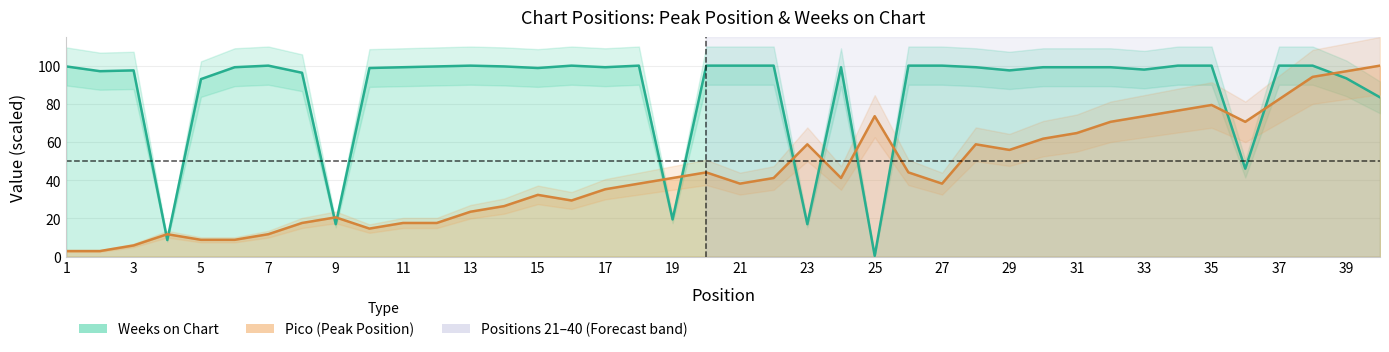

How many times do Pico and Weeks on Chart cross each other?

13